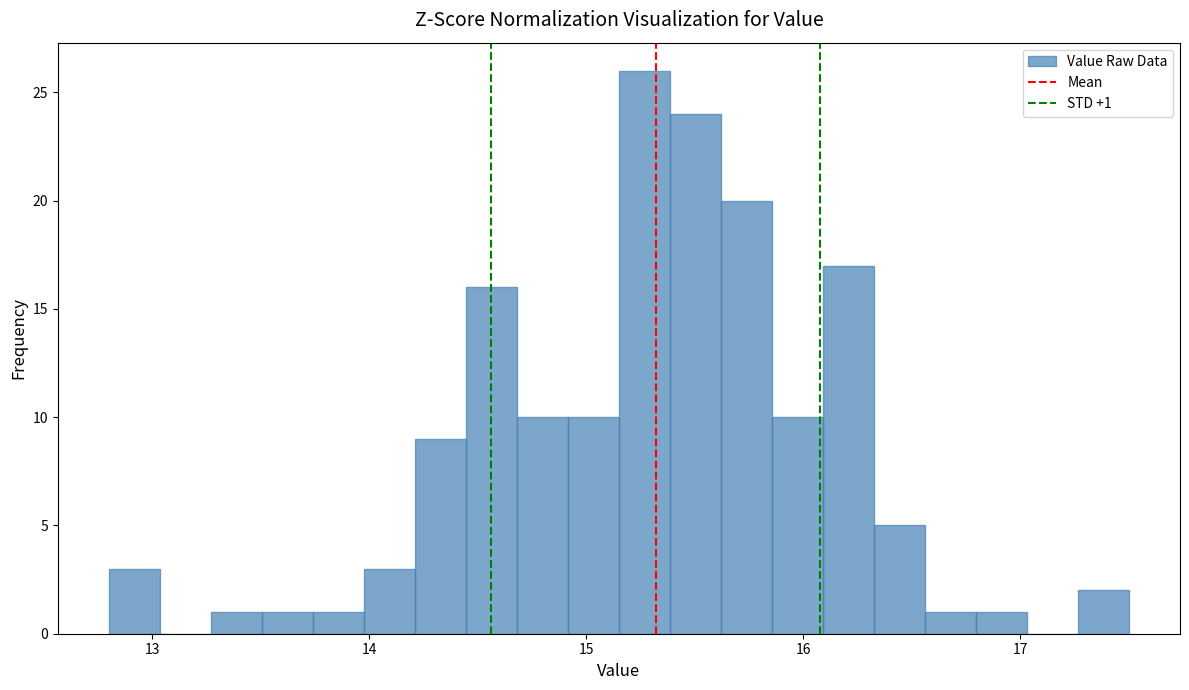

Around what value on the x-axis is the tallest bar? Give the approximate position of its centre, as read against the axis.

15.3